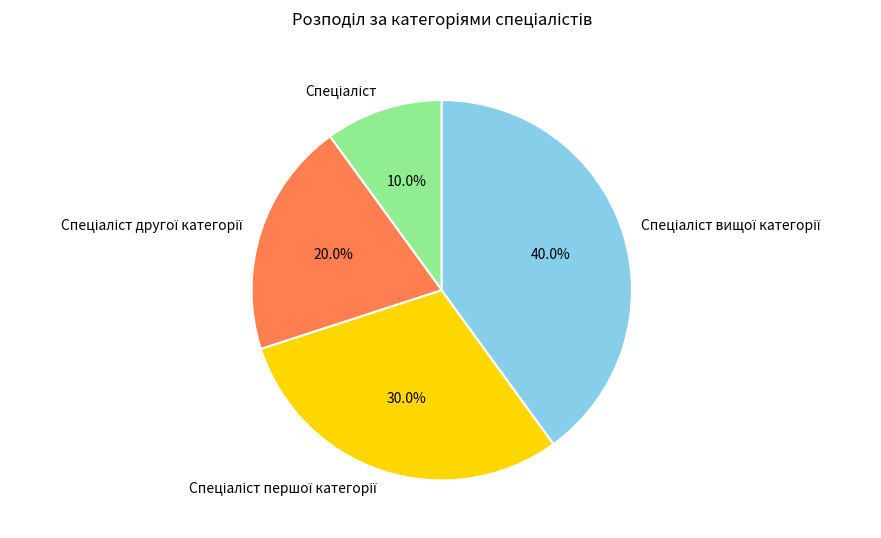

Count the number of slices in the pie.

4